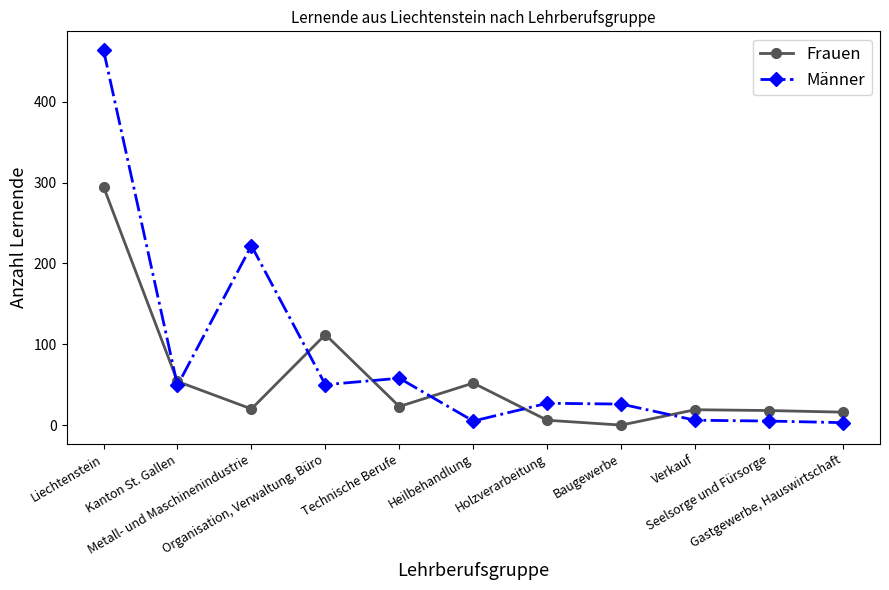

Which series has the largest range (max minus min)?

Männer